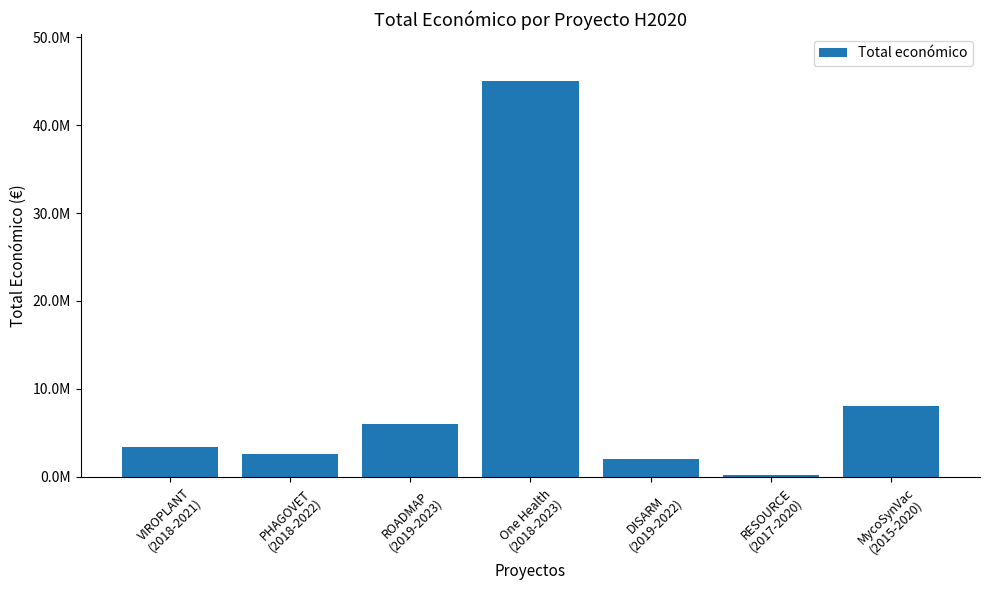

At which label does the data first exceed 3331580?

ROADMAP
(2019-2023)